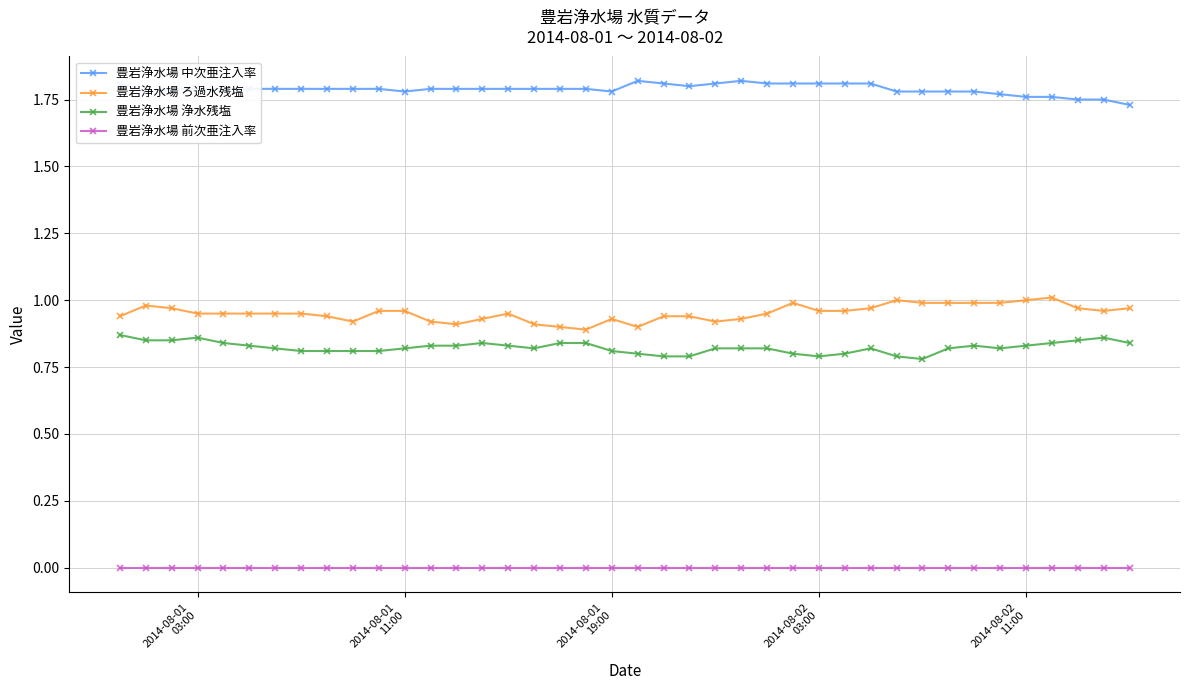

Rank the series by their maximum value, from highest to lowest.

豊岩浄水場 中次亜注入率, 豊岩浄水場 ろ過水残塩, 豊岩浄水場 浄水残塩, 豊岩浄水場 前次亜注入率